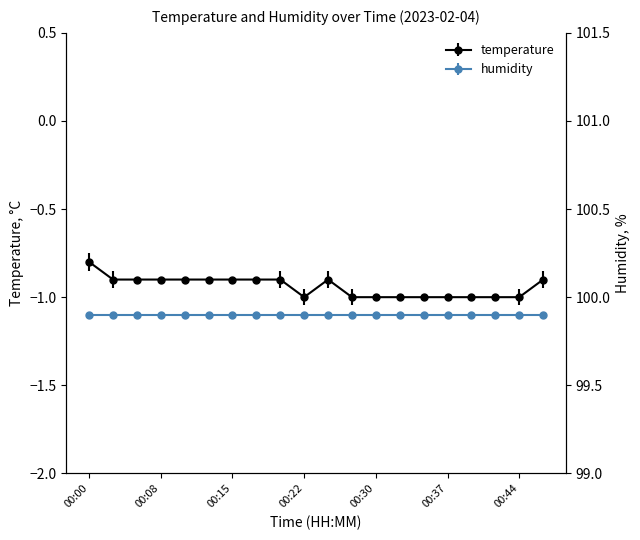

Which has a higher value, 00:03 or 00:37?

00:03